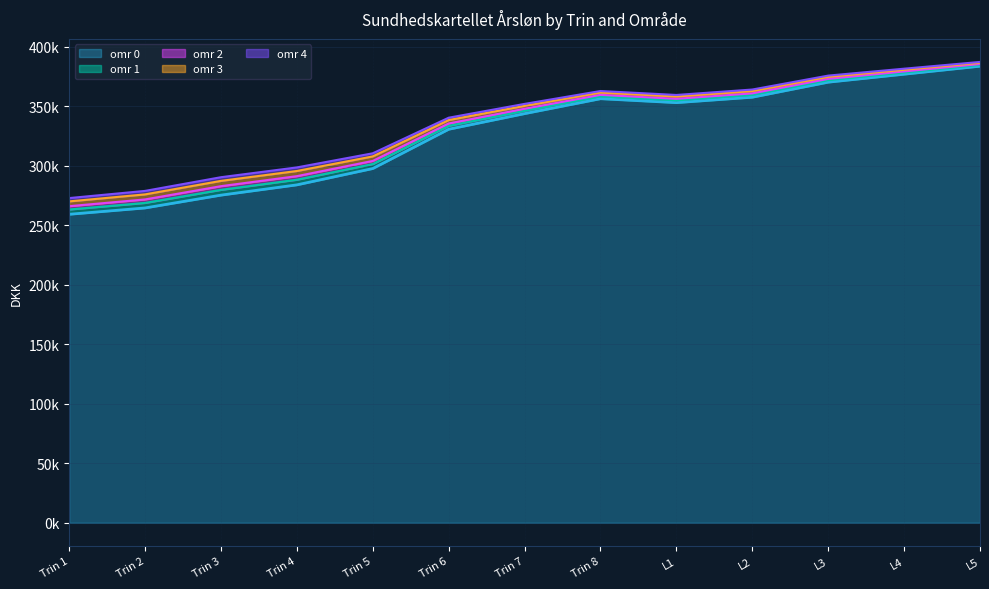

Is it true that omr 1 equals 378302 at L4?

True